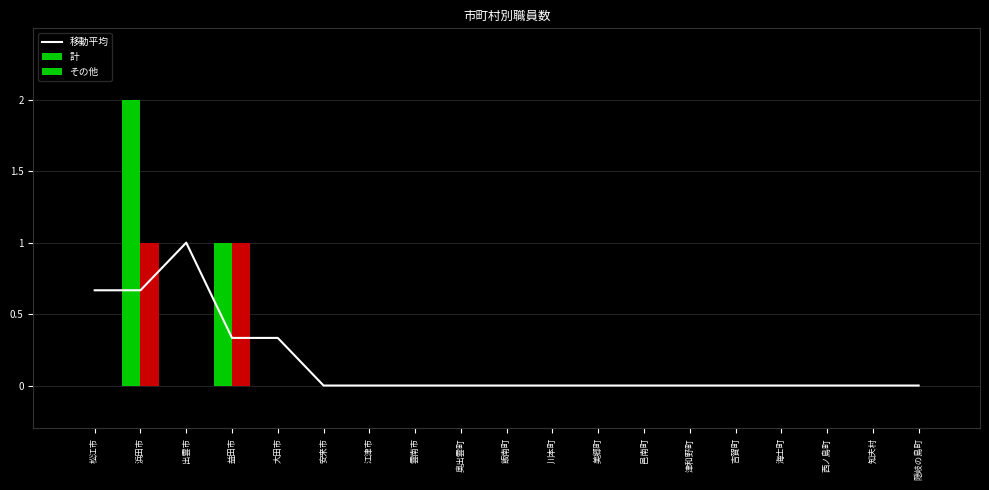

Count the その他 values in the range 0 to 1.

19